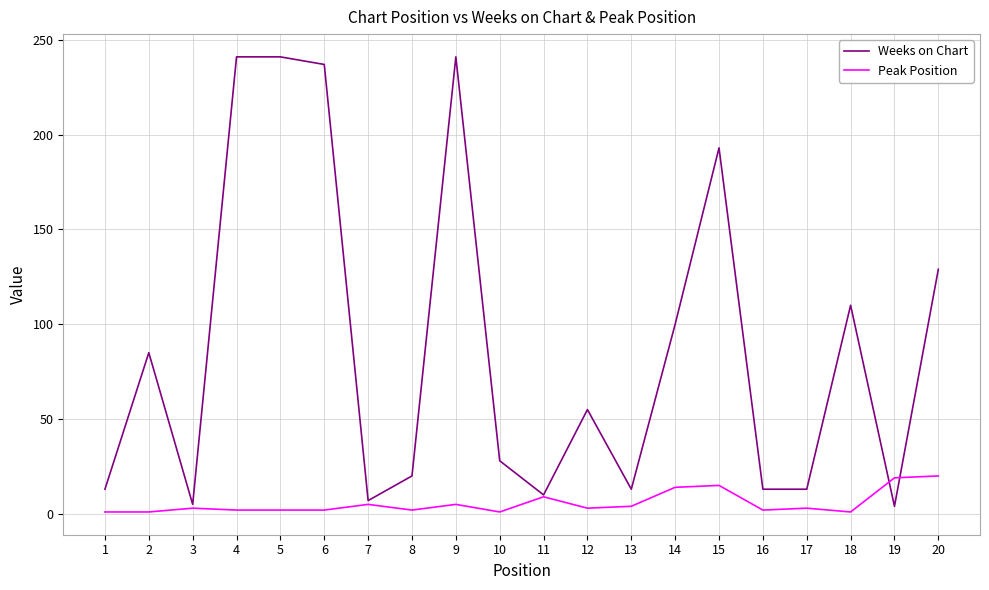

Which series has the largest total across all categories?

Weeks on Chart